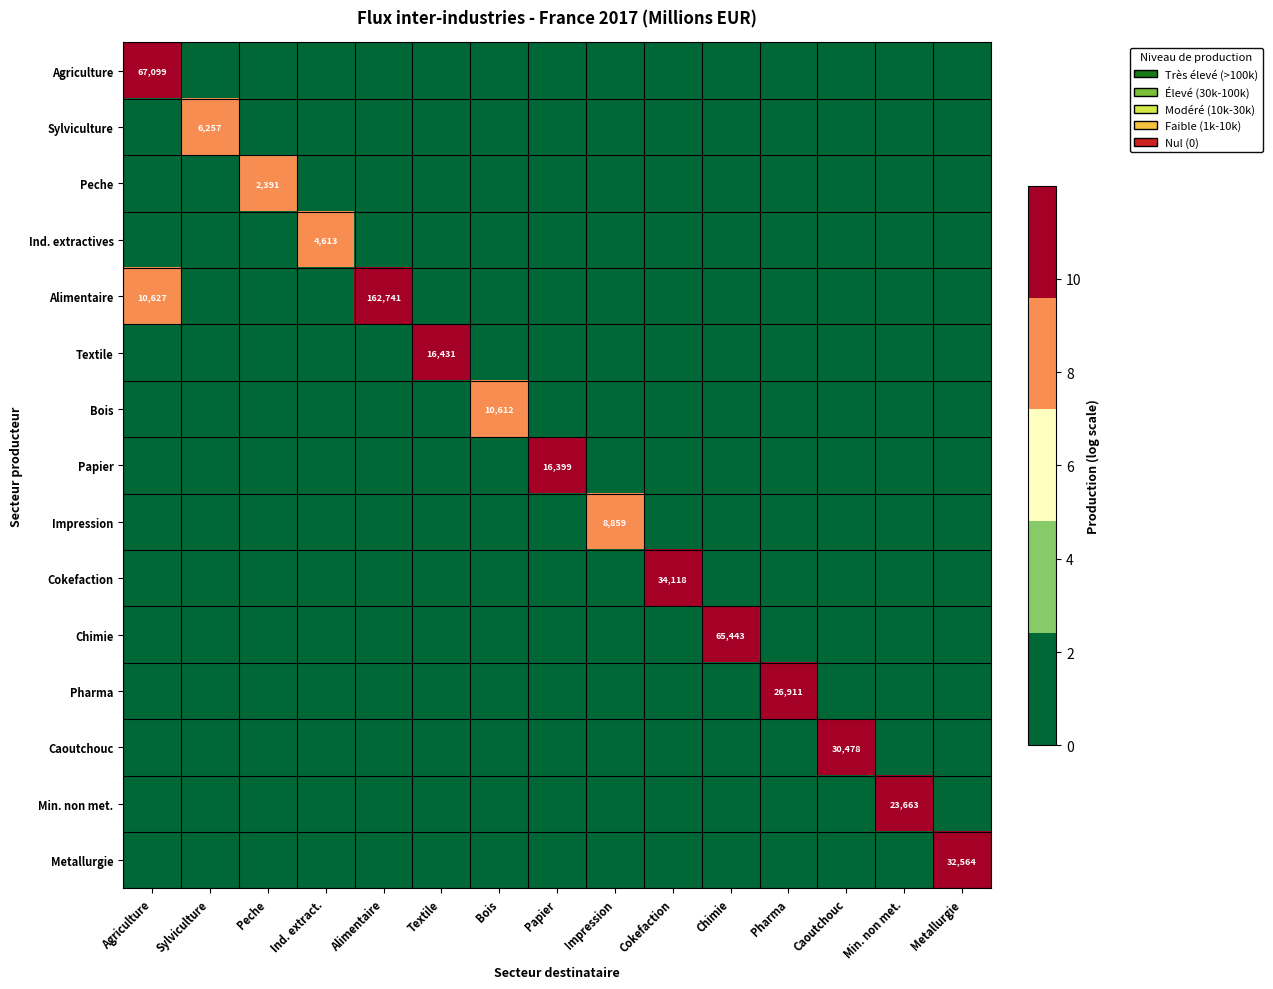

Which has a higher value, Bois or Alimentaire?

Bois